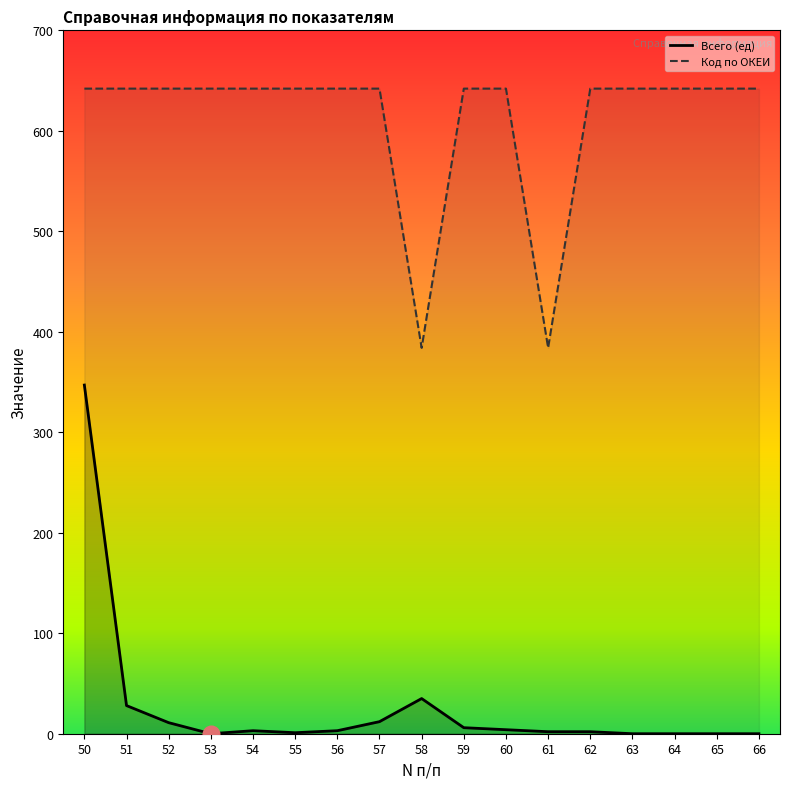

Count the number of categories in the chart.

17